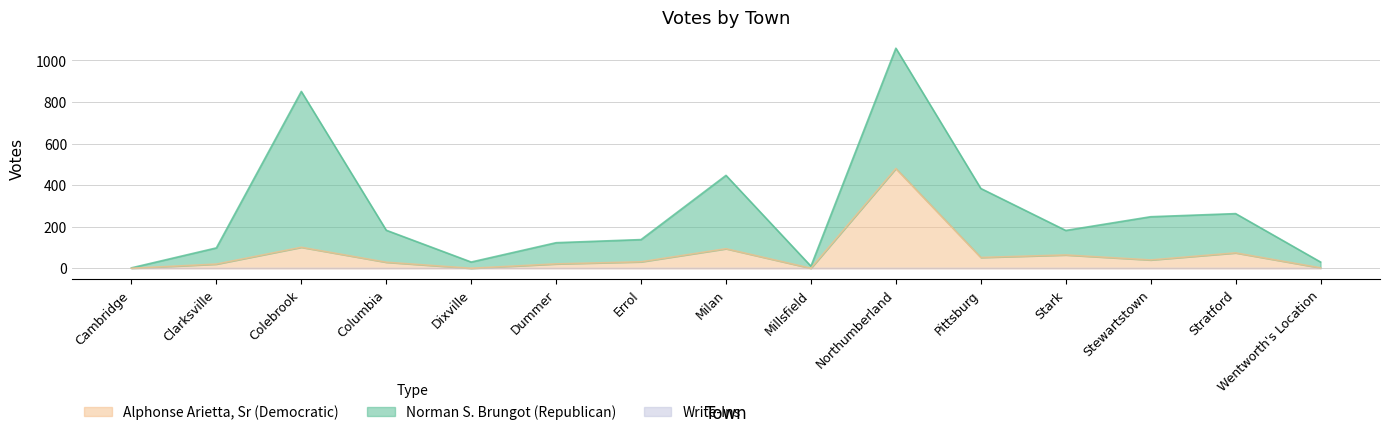

What is the total value across all series at Stewartstown?

248